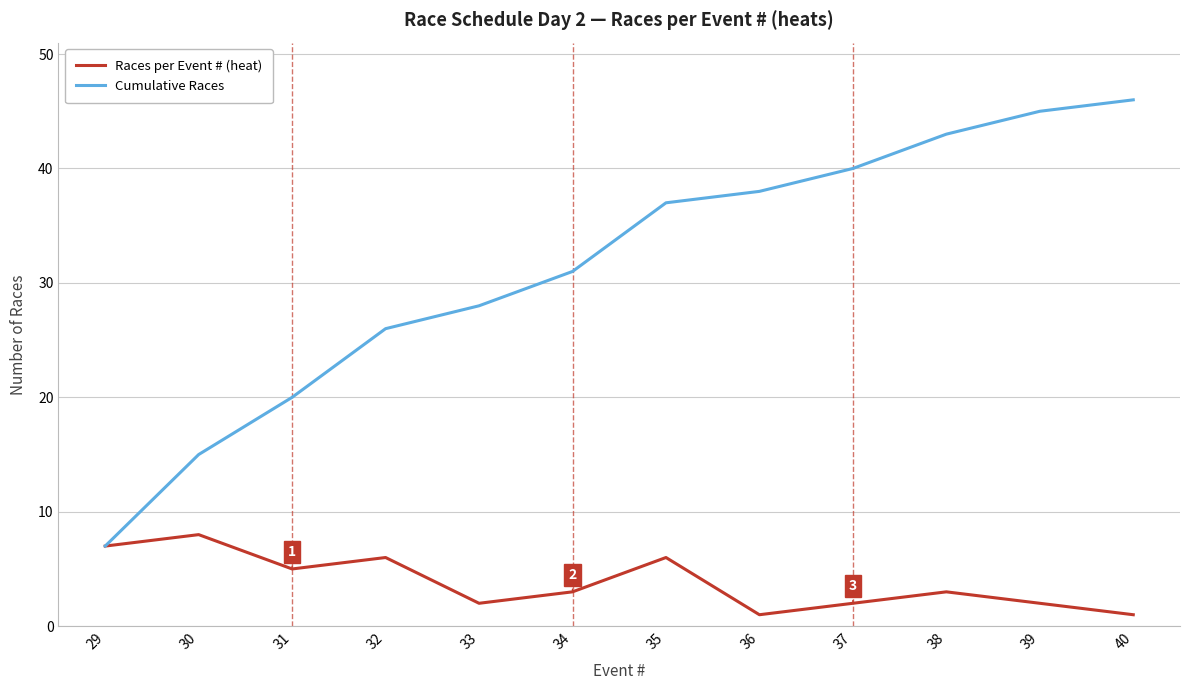

Which series has the widest spread of values?

Cumulative Races